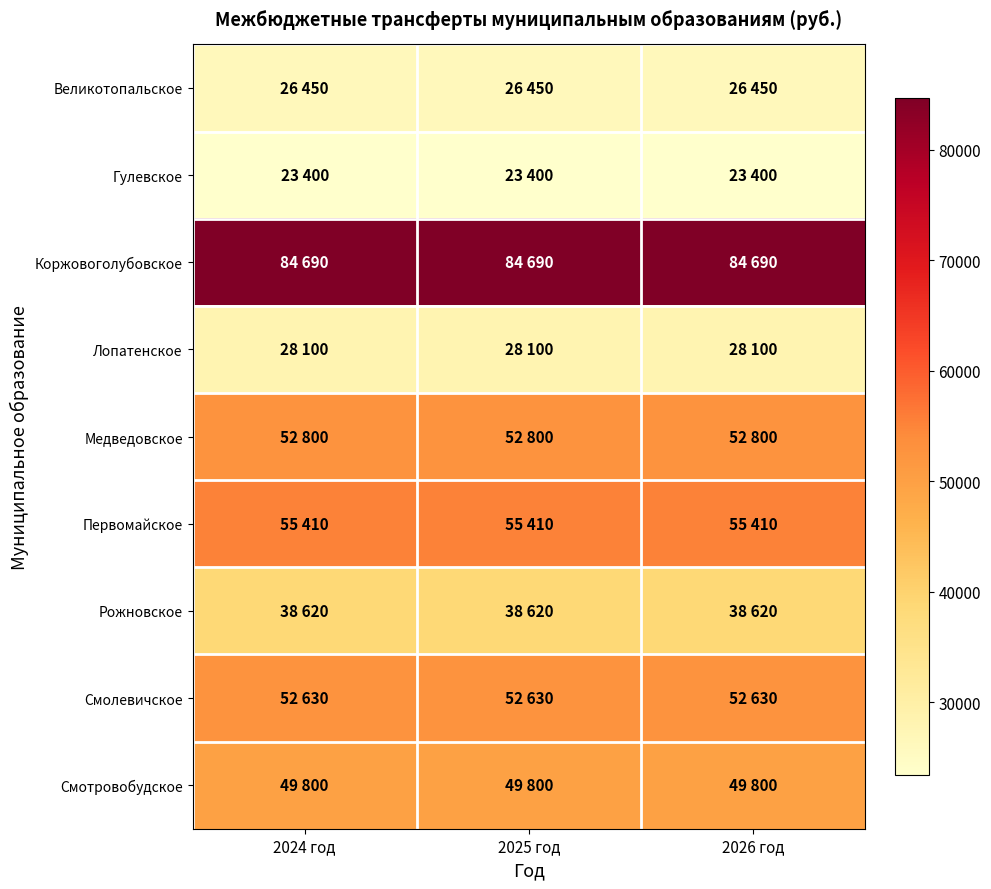

Reading left to right, what are all the values shown in this chart?

Великотопальское: 2024 год=26450	2025 год=26450	2026 год=26450
Гулевское: 2024 год=23400	2025 год=23400	2026 год=23400
Коржовоголубовское: 2024 год=84690	2025 год=84690	2026 год=84690
Лопатенское: 2024 год=28100	2025 год=28100	2026 год=28100
Медведовское: 2024 год=52800	2025 год=52800	2026 год=52800
Первомайское: 2024 год=55410	2025 год=55410	2026 год=55410
Рожновское: 2024 год=38620	2025 год=38620	2026 год=38620
Смолевичское: 2024 год=52630	2025 год=52630	2026 год=52630
Смотровобудское: 2024 год=49800	2025 год=49800	2026 год=49800